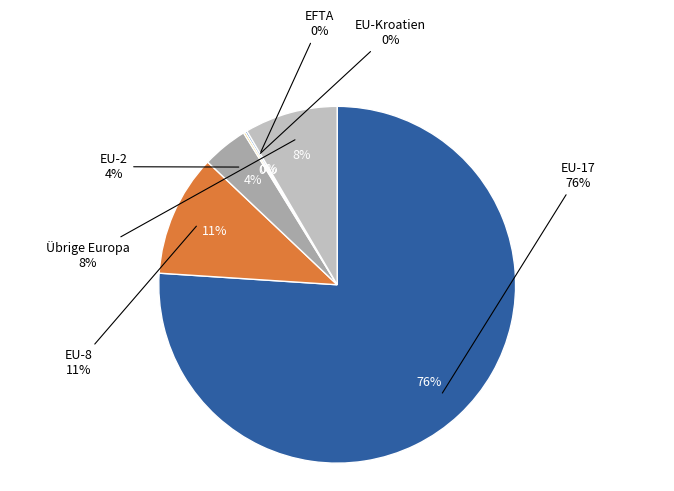

Which category has the biggest portion of the pie?

EU-17